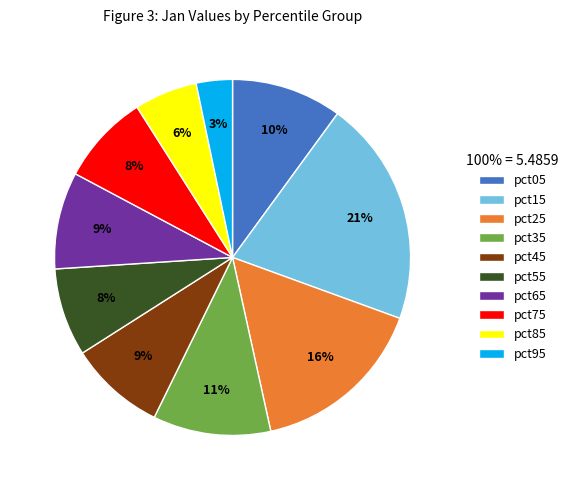

Which has a higher value, pct25 or pct65?

pct25